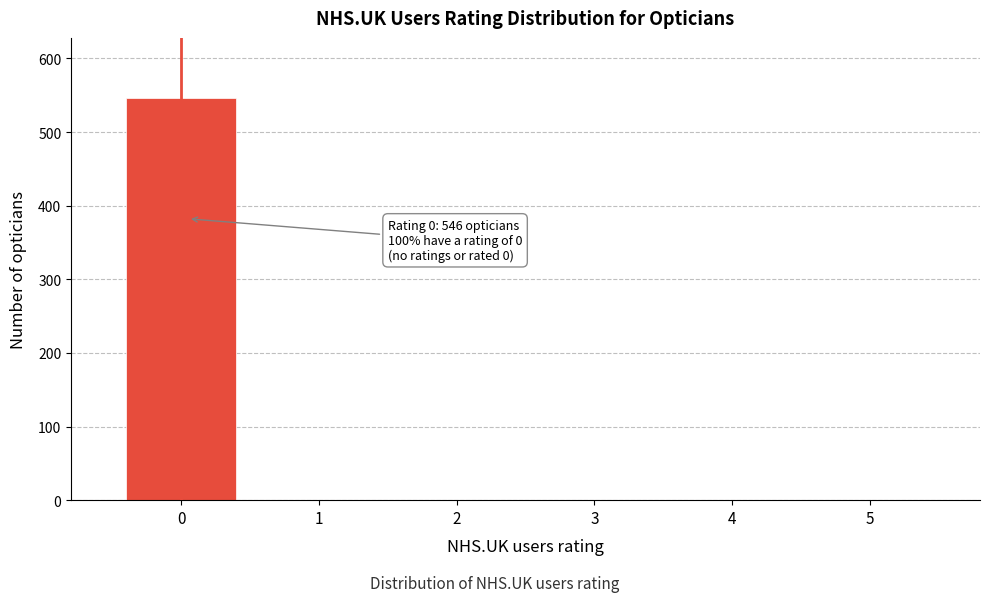

Reading left to right, what are all the values shown in this chart?

0=546	1=0	2=0	3=0	4=0	5=0